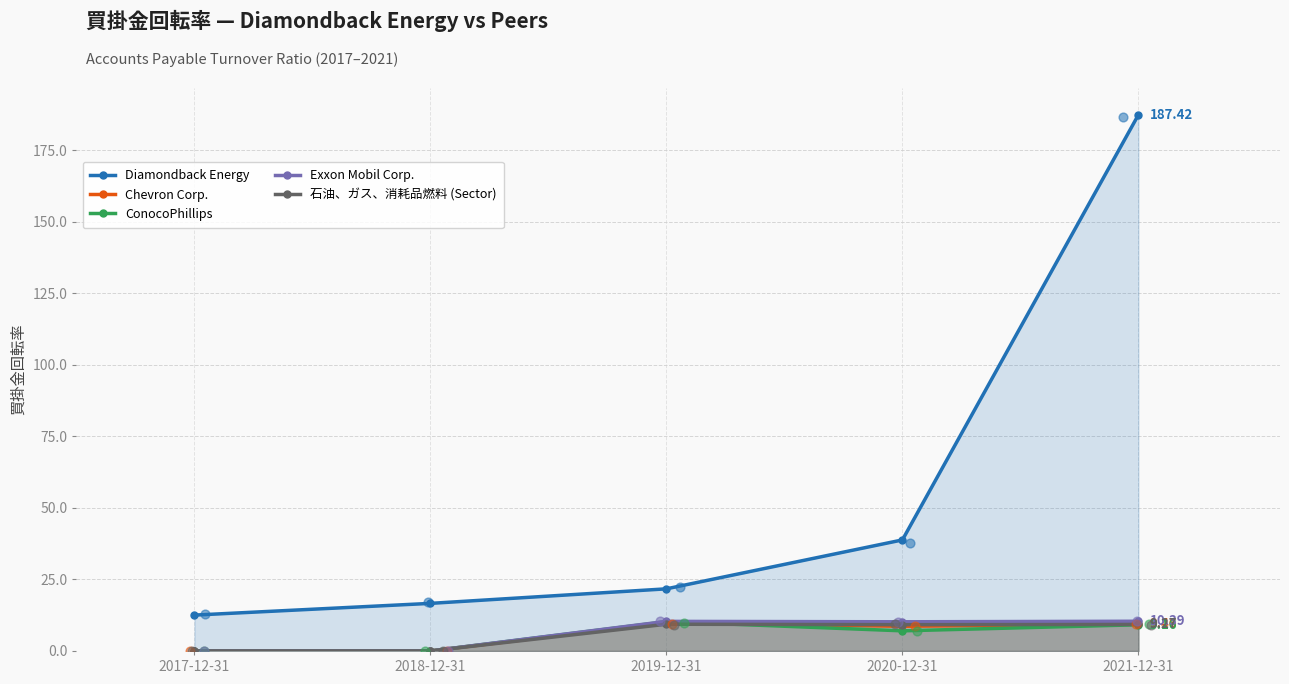

Which series reaches the maximum Y coordinate?

Diamondback Energy